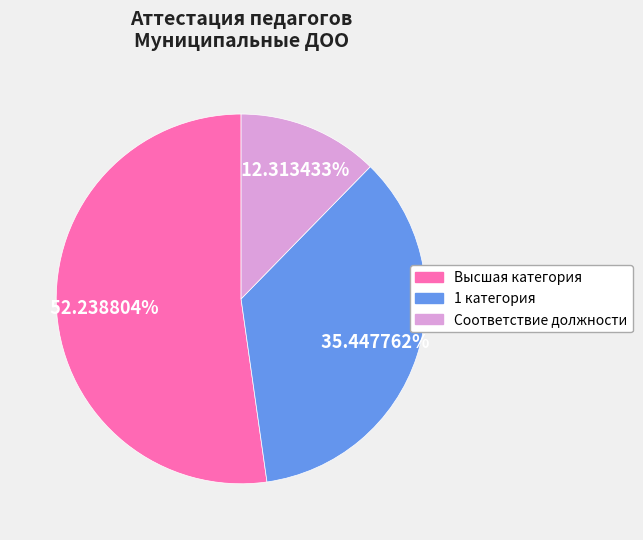

What is the majority slice?

Высшая категория